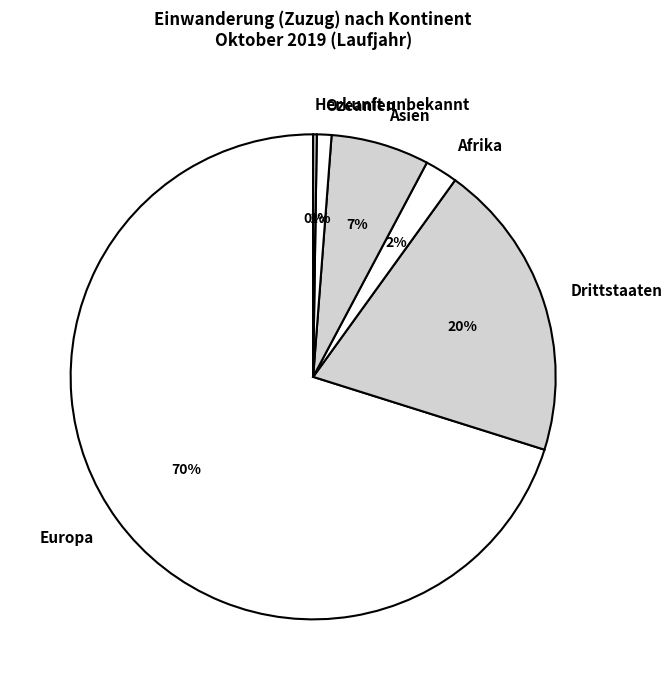

Combined, do Afrika and Asien account for over 50%?

No